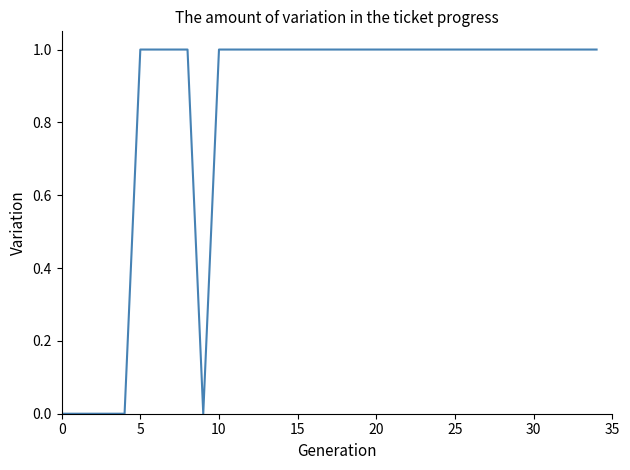

What is the label of the 16th point from the left?

15